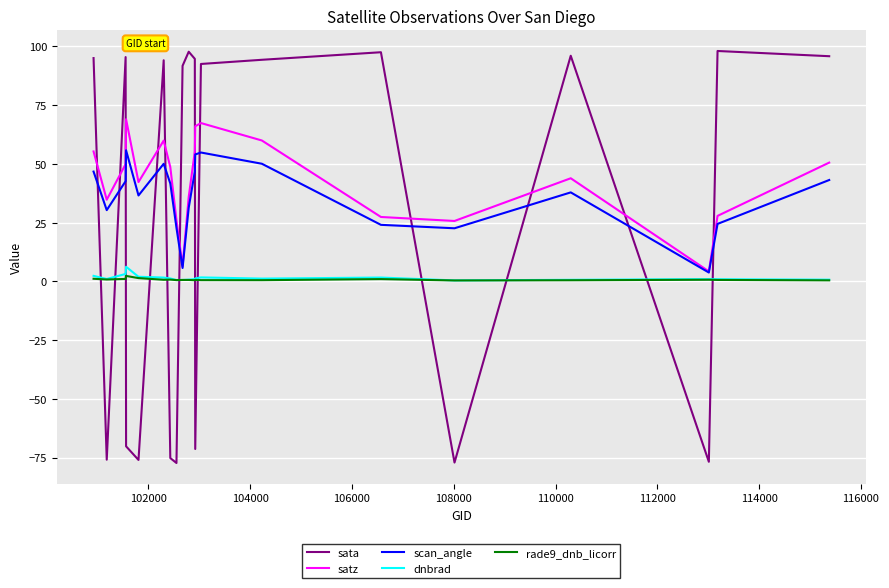

Which series has the largest range (max minus min)?

sata